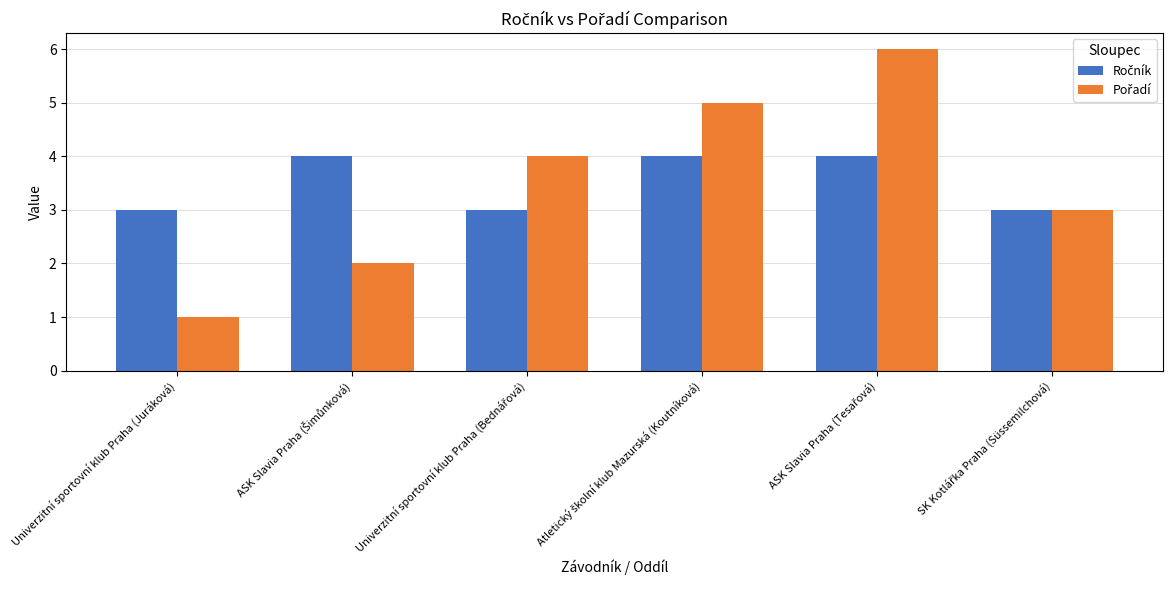

Are the bars horizontal?

No